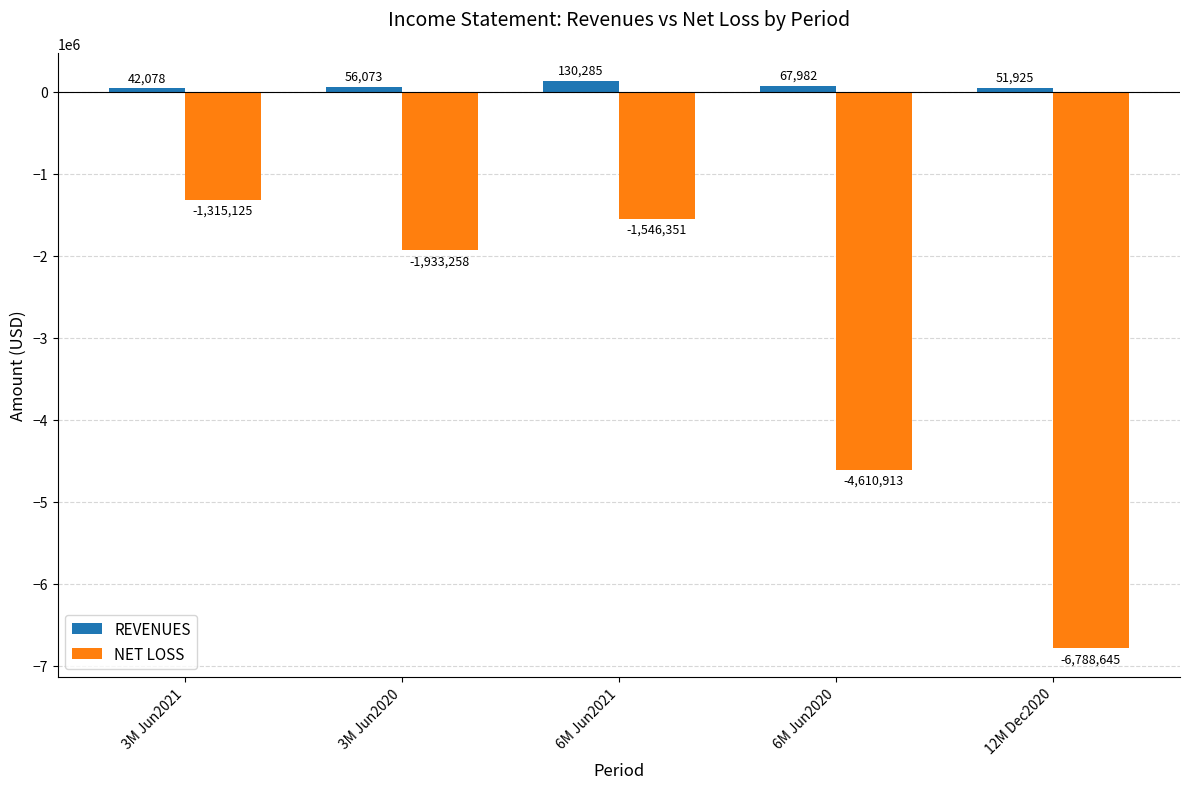

What is the label of the 2nd bar from the right?

6M Jun2020